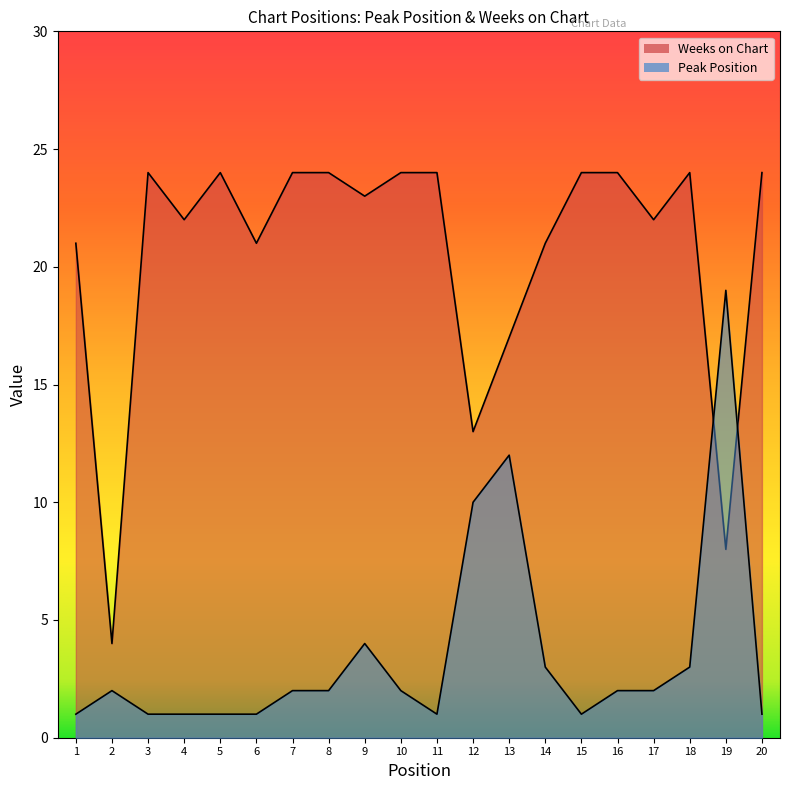

How many data points does each series have?

20